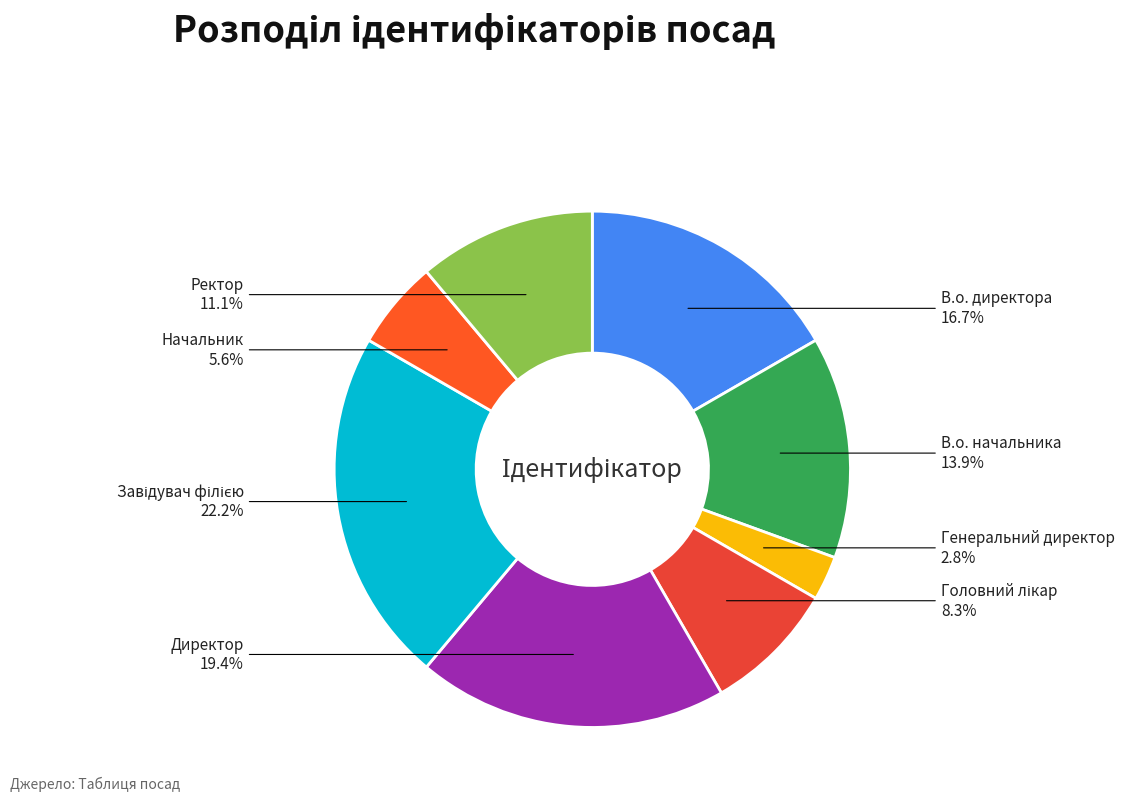

Is there a majority slice in this chart?

No